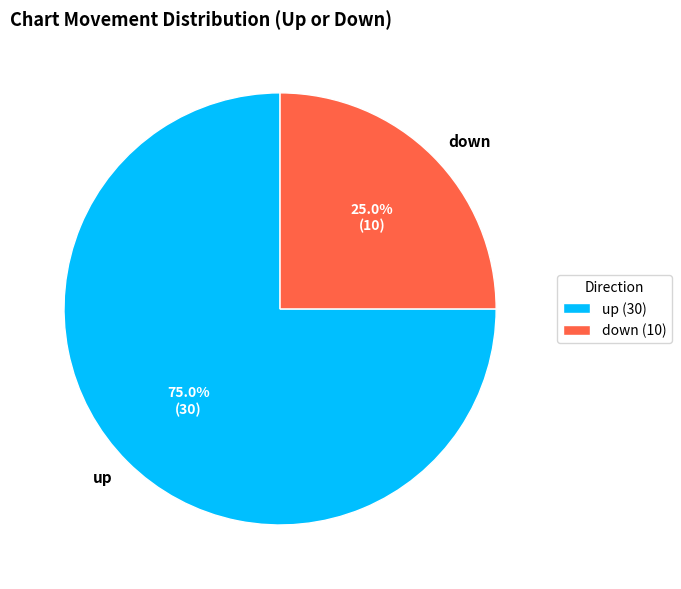

How many segments does this pie chart have?

2